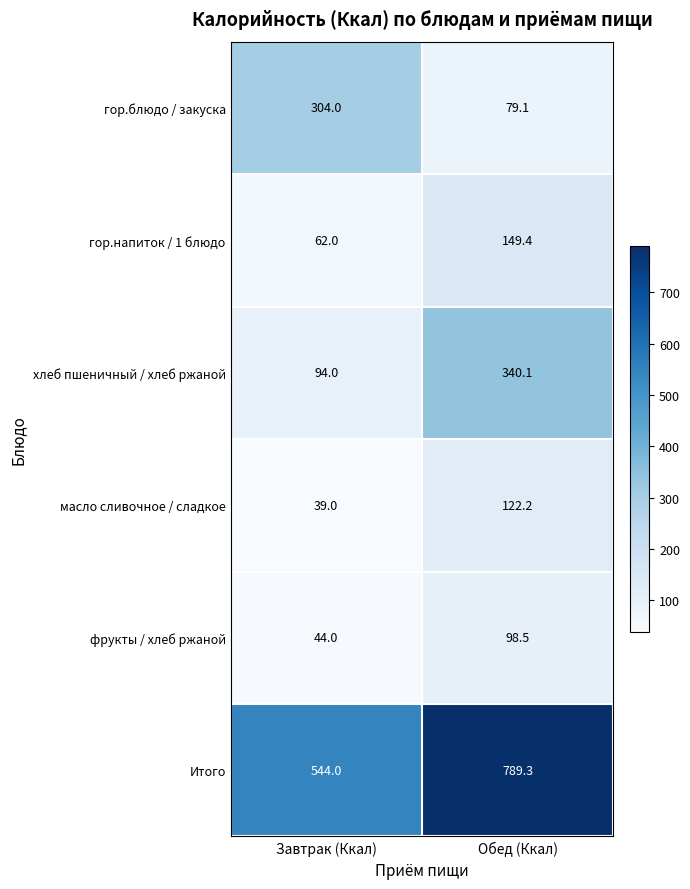

What is the sum of all хлеб пшеничный / хлеб ржаной values?

434.1